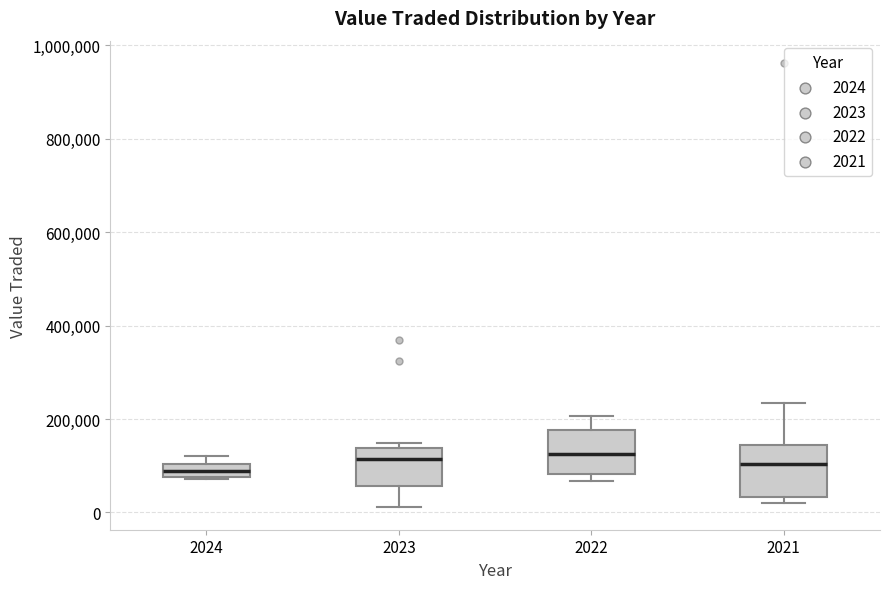

Where is the upper edge of the box at x = 2024 on the y-axis? The values are not printed on the chart, so give them approximately, as read against the axis.

100000